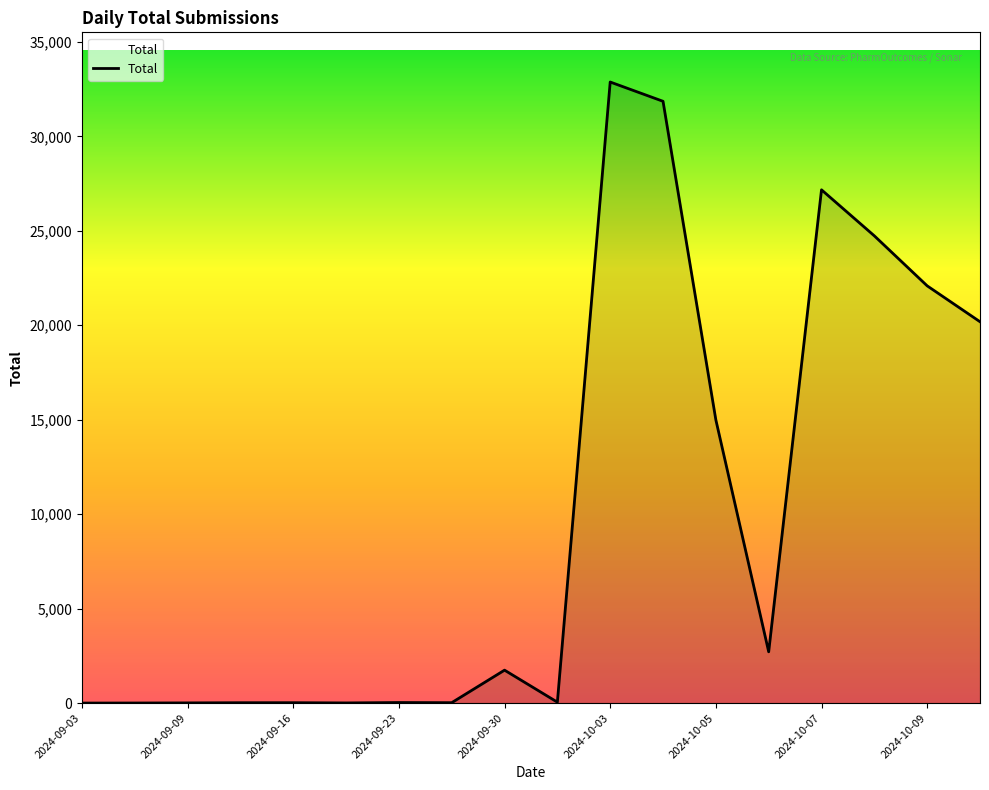

What is the maximum value shown in the chart?

32875